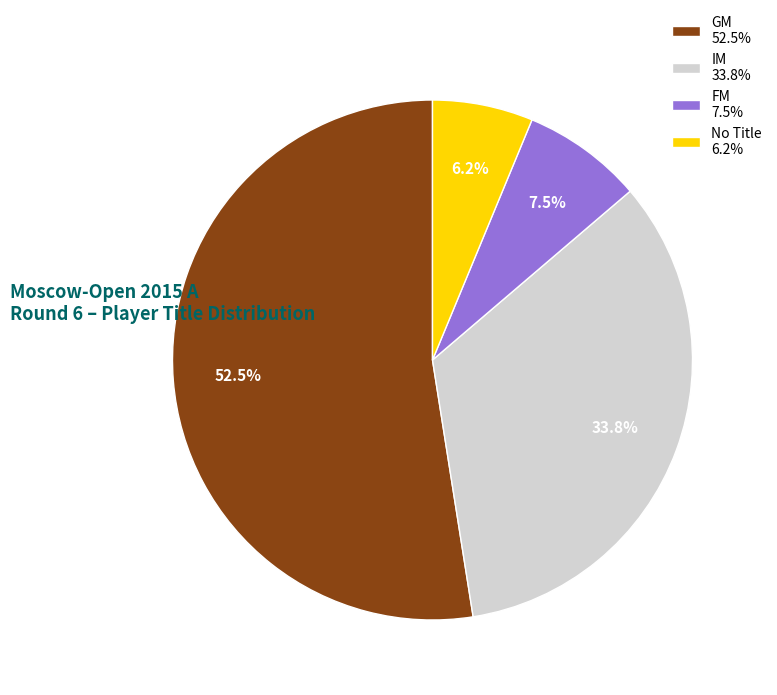

To the nearest percent, what is the average slice percentage?

25%